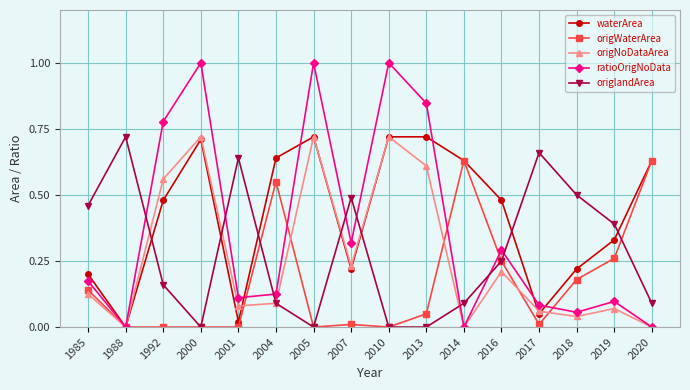

What are all the series names shown in the legend?

waterArea, origWaterArea, origNoDataArea, ratioOrigNoData, origlandArea